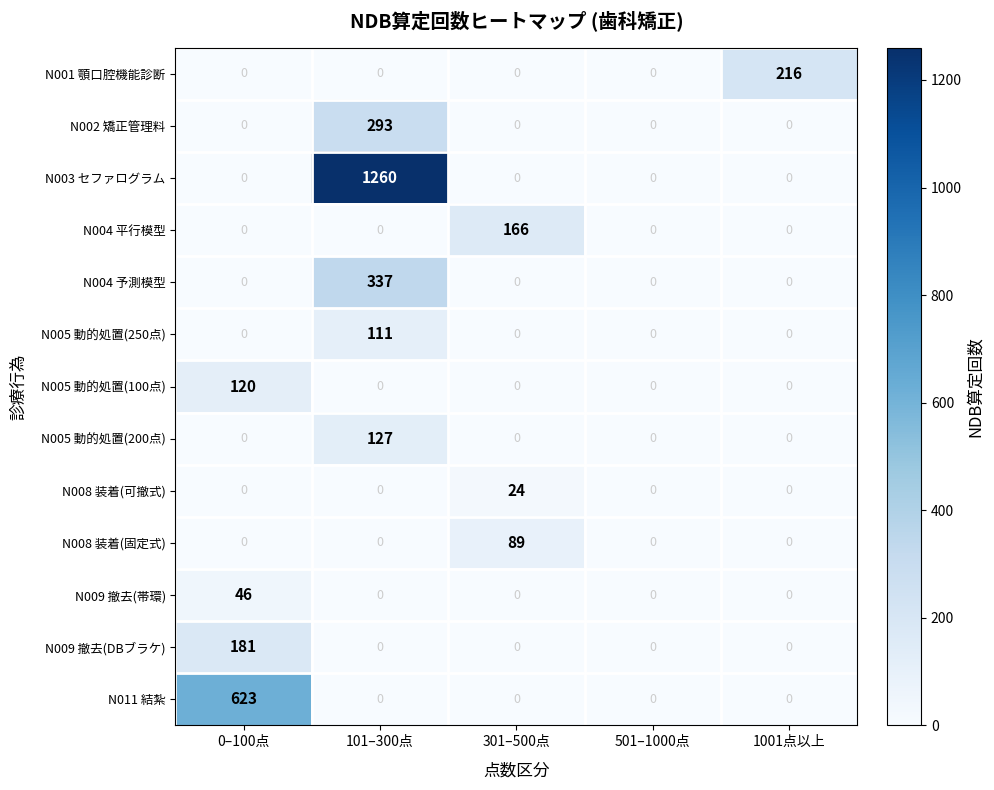

At which category is the sum across all series the highest?

101–300点